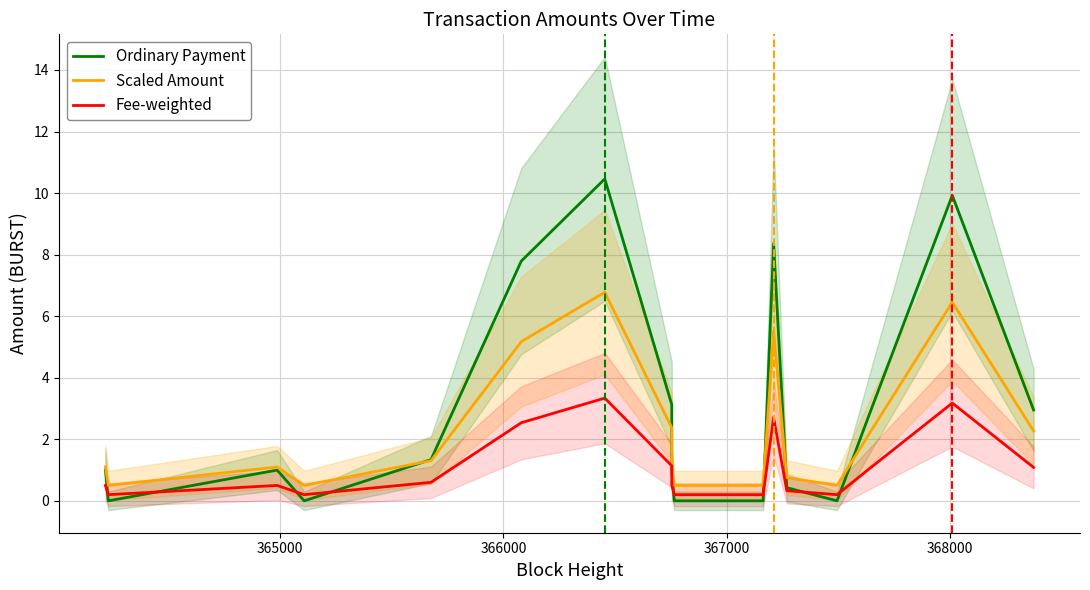

In Ordinary Payment, how many points are higher than both neighbors (excluding endpoints)?

4